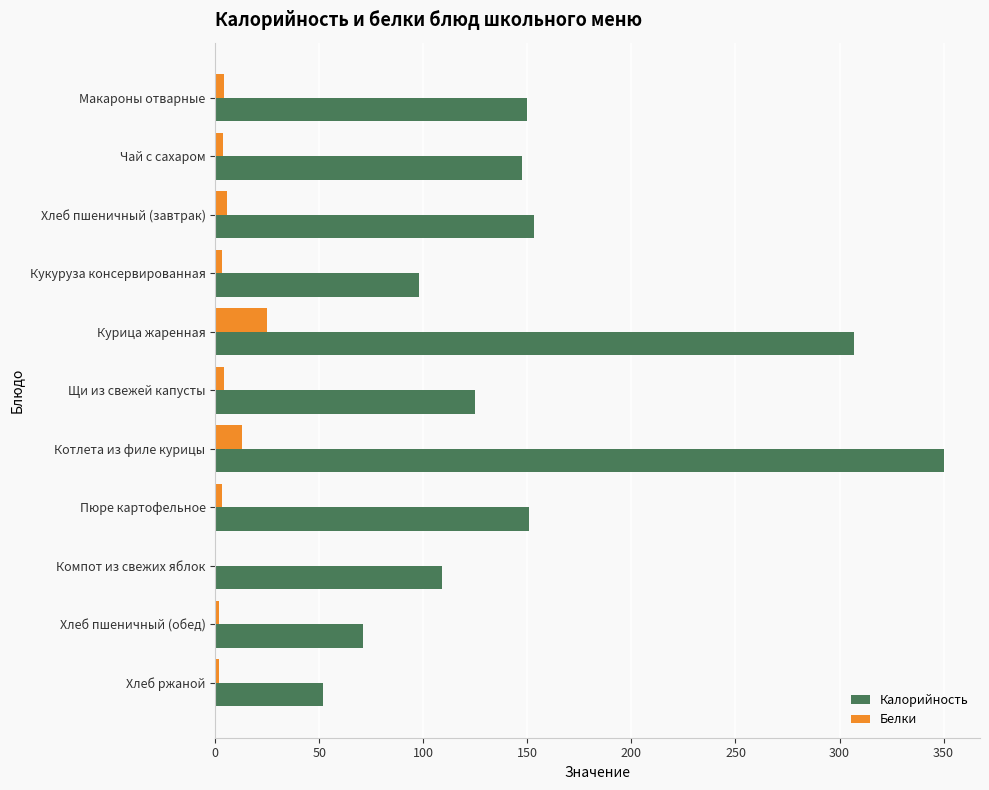

Is it true that Калорийность equals 252.9 at Хлеб пшеничный (завтрак)?

False